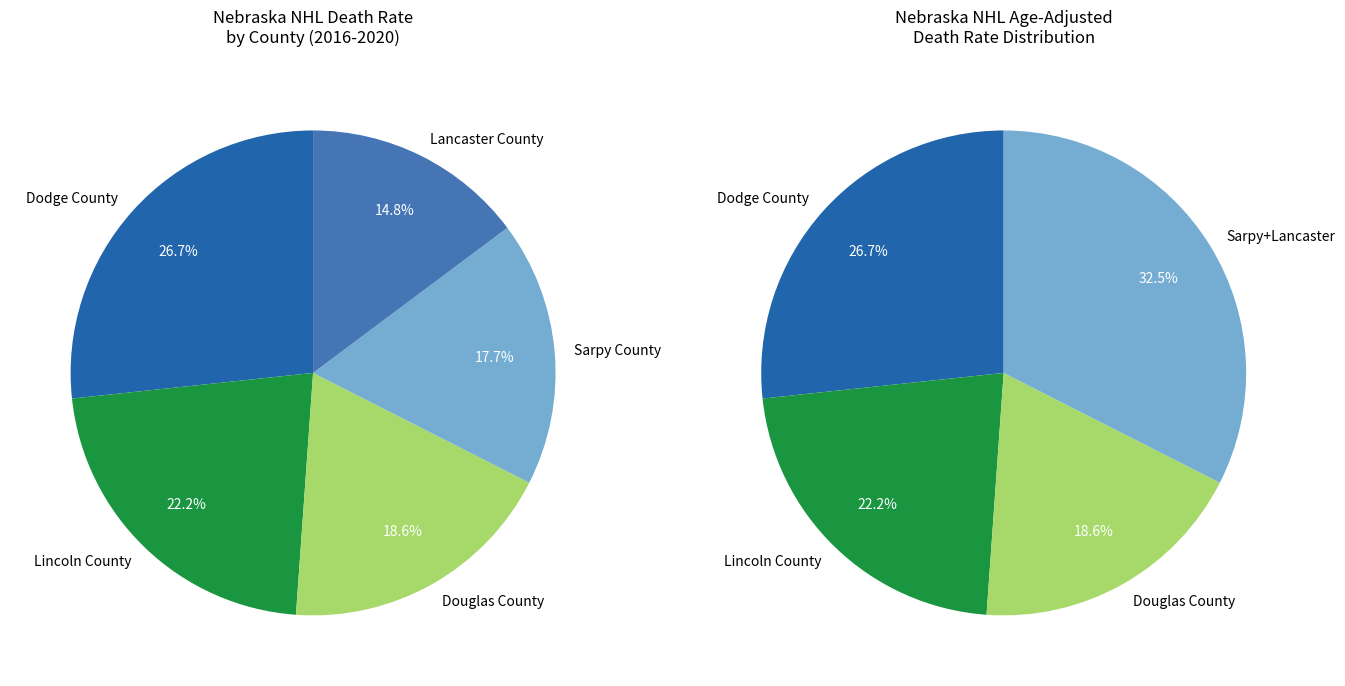

To the nearest percent, what is the difference between the Lincoln County and Douglas County slice percentages?

4%